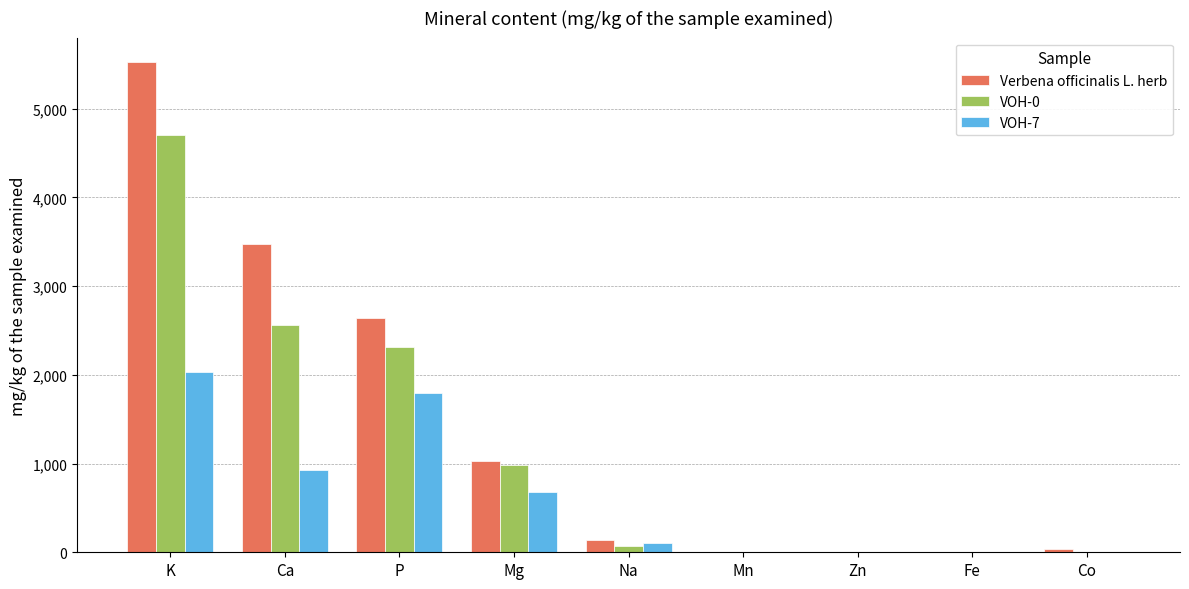

Which series changed the most between K and Fe?

Verbena officinalis L. herb